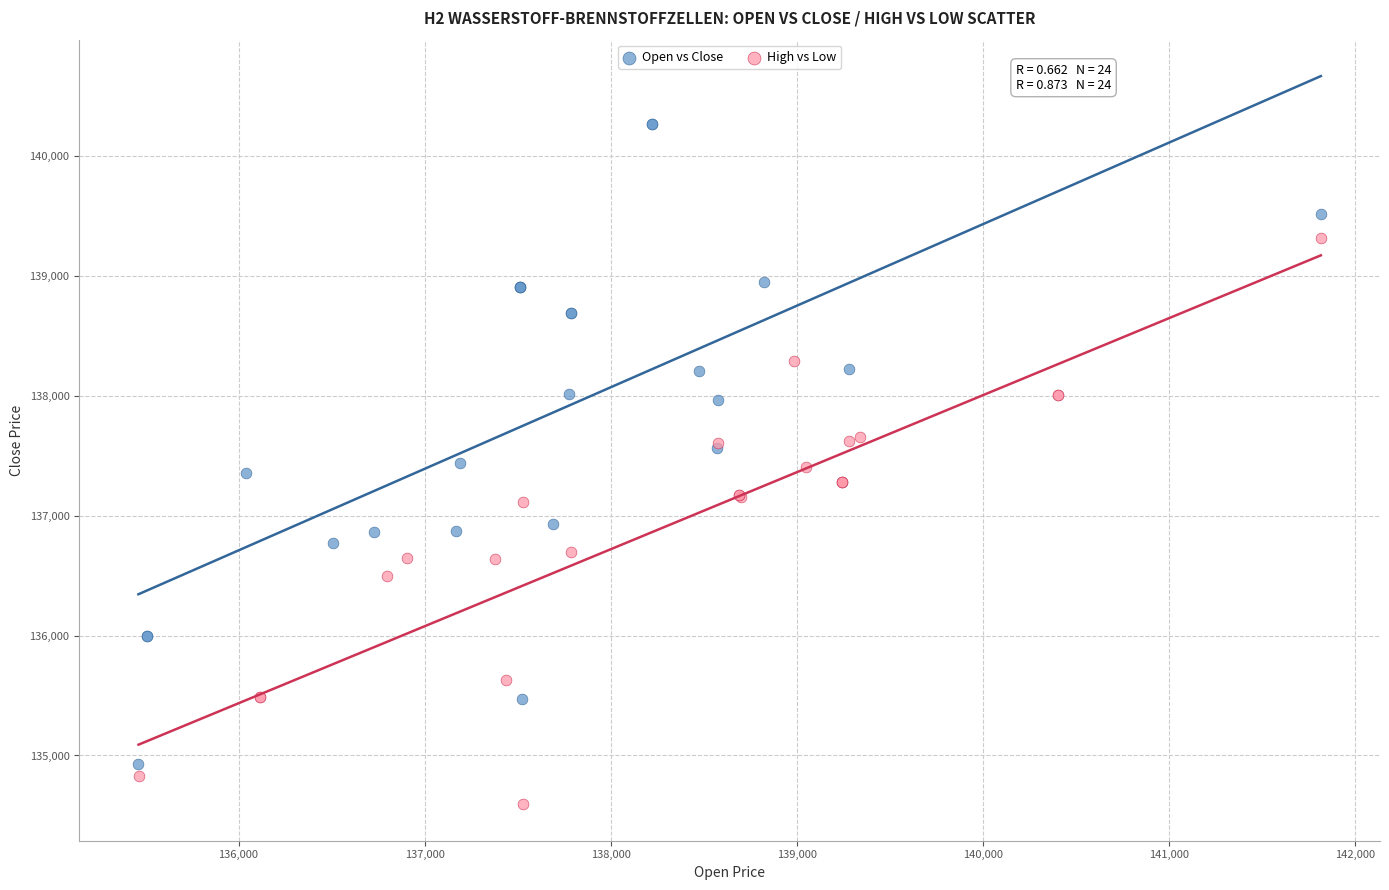

Which series has the largest Y range (max minus min)?

Open vs Close